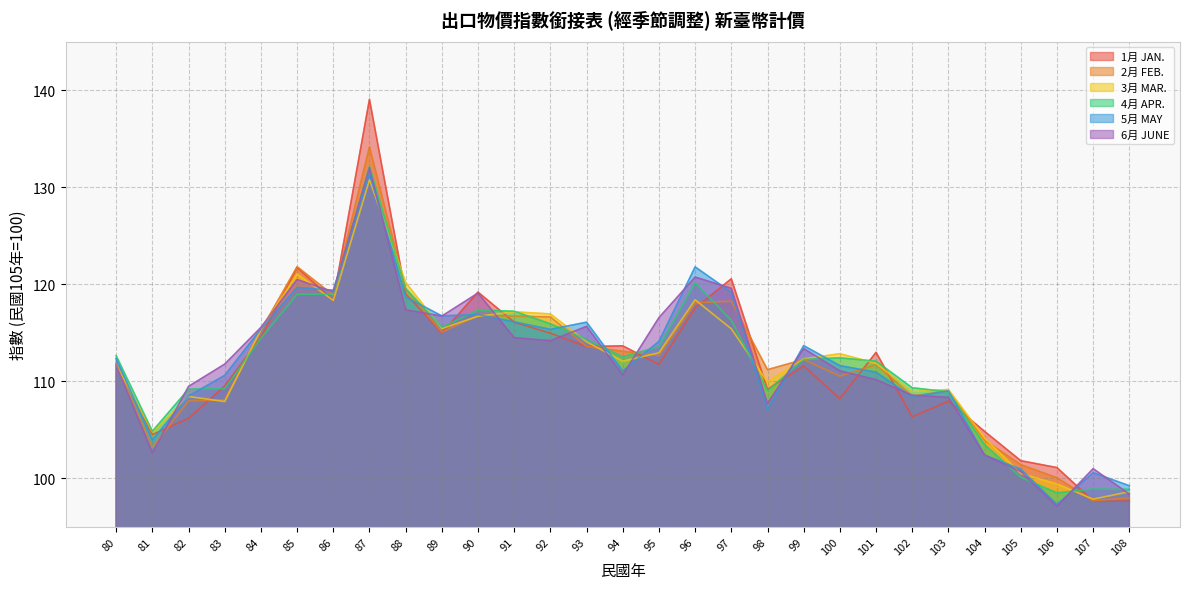

Which has a higher value, 99 or 87?

87